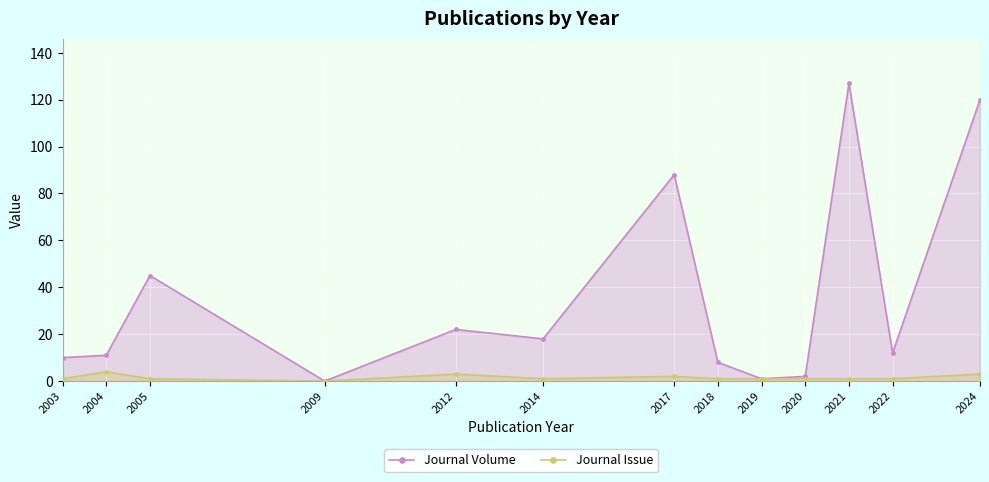

Reading left to right, transcribe all the data shown in this chart.

Journal Volume: 2003=10	2004=11	2005=45	2009=0	2012=22	2014=18	2017=88	2018=8	2019=1	2020=2	2021=127	2022=12	2024=120
Journal Issue: 2003=1	2004=4	2005=1	2009=0	2012=3	2014=1	2017=2	2018=1	2019=1	2020=1	2021=1	2022=1	2024=3